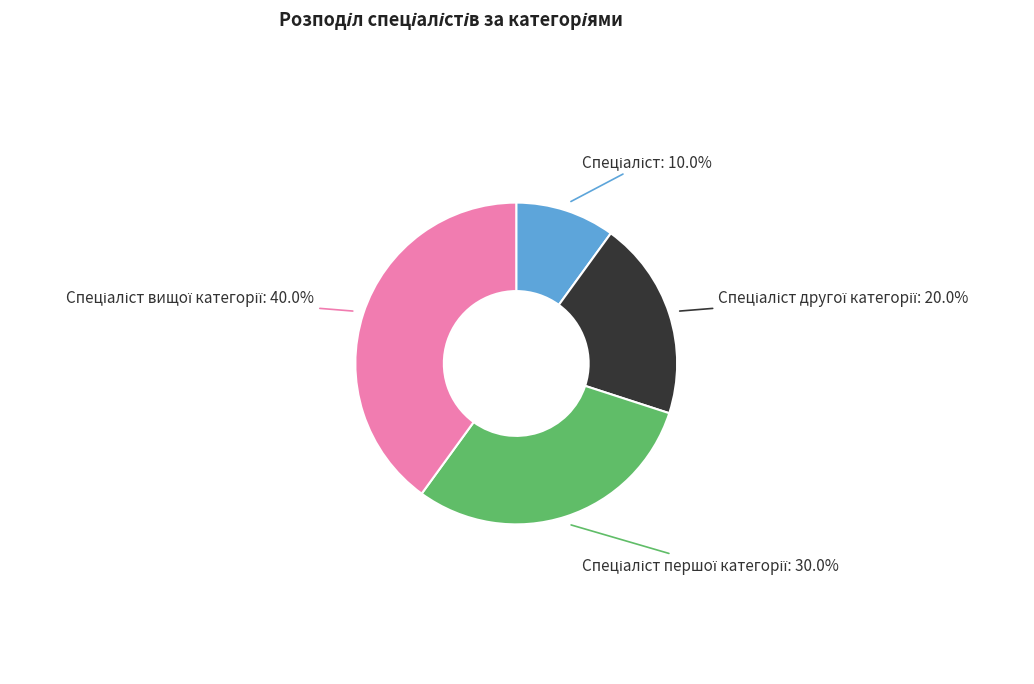

Is there any slice that represents more than half of the pie?

No